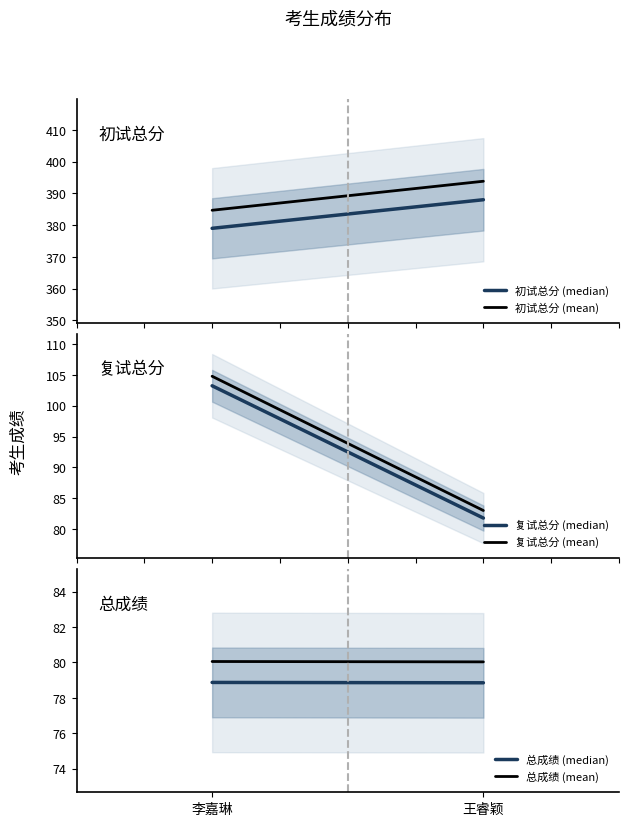

What position from the right is 王睿颖?

1